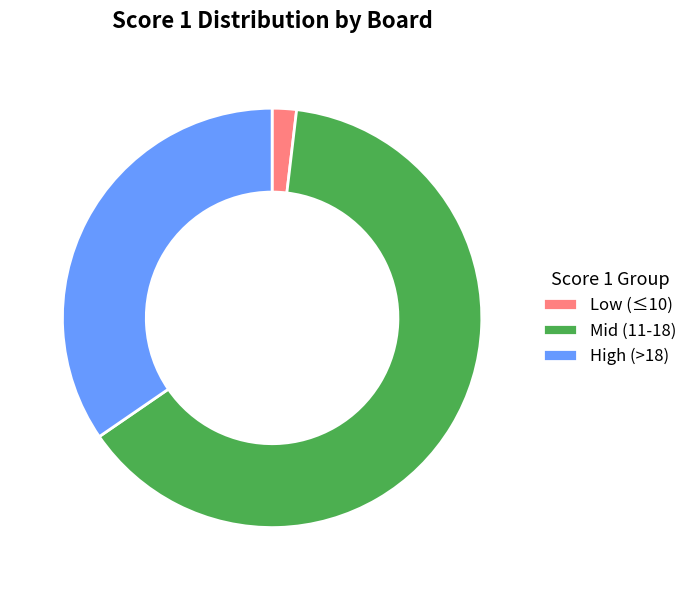

Which slice is the largest?

Mid (11-18)